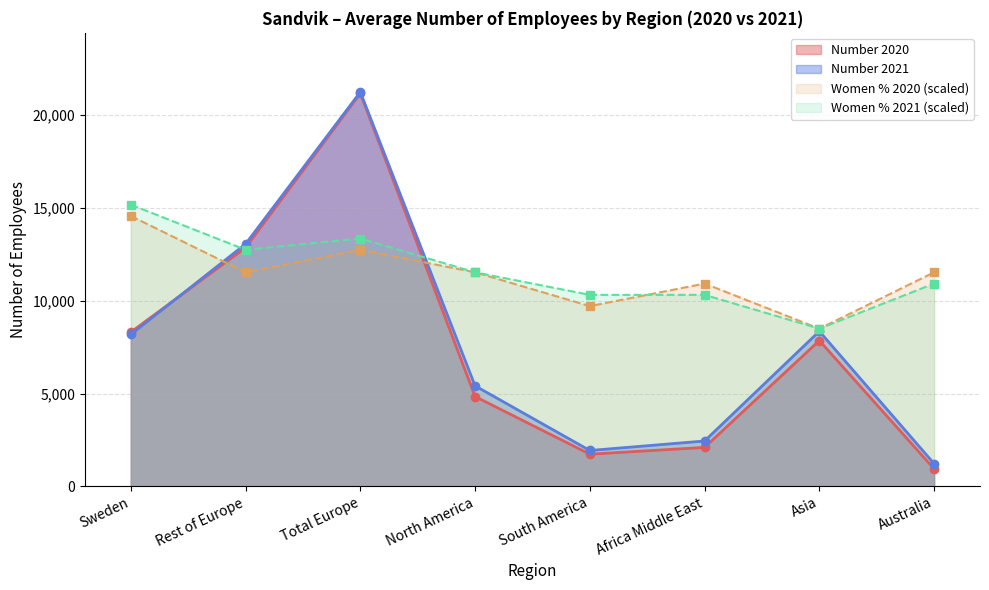

What is the value of the Number 2021 point at the 8th from the left?

1226.0